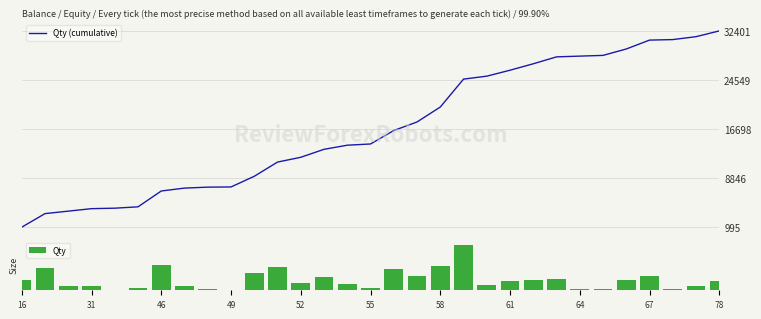

At which label does Qty first exceed 924?

16